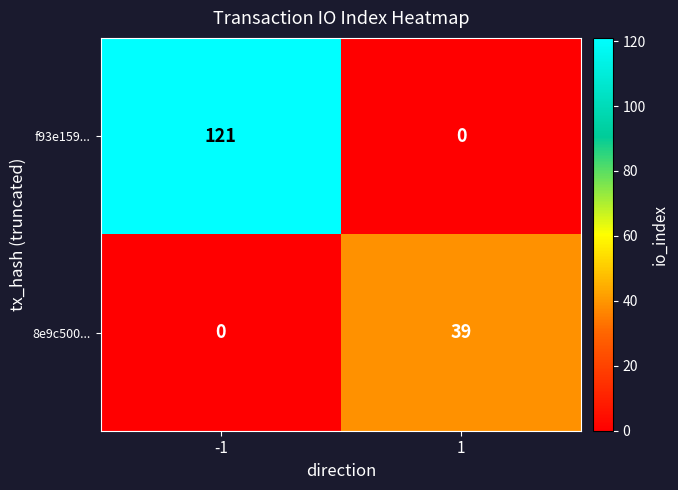

What is the average value of the 8e9c500... series?

20